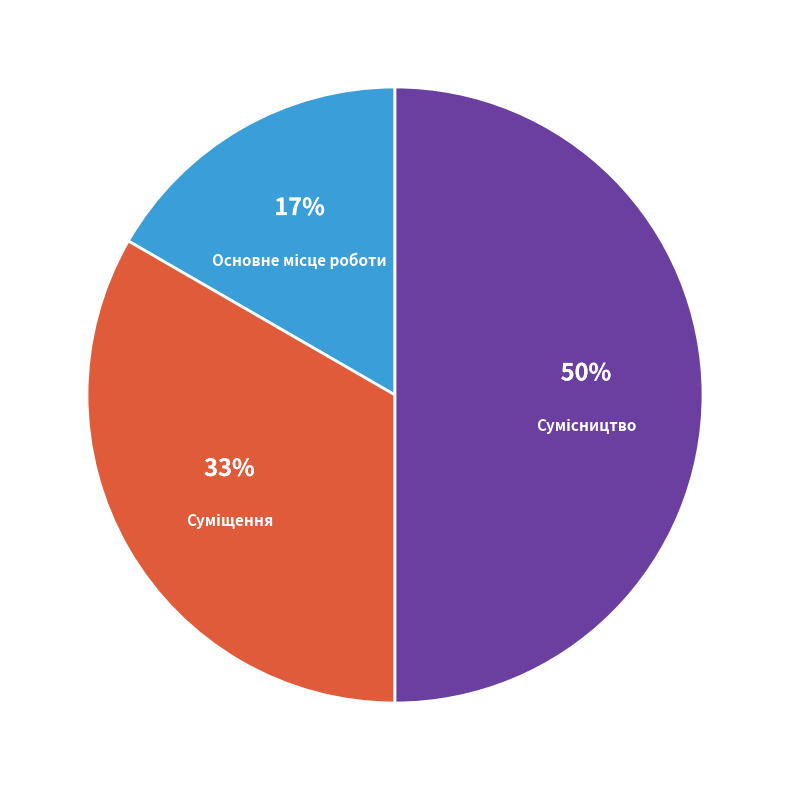

To the nearest percent, what is the difference between the largest and smallest slice percentages?

33%